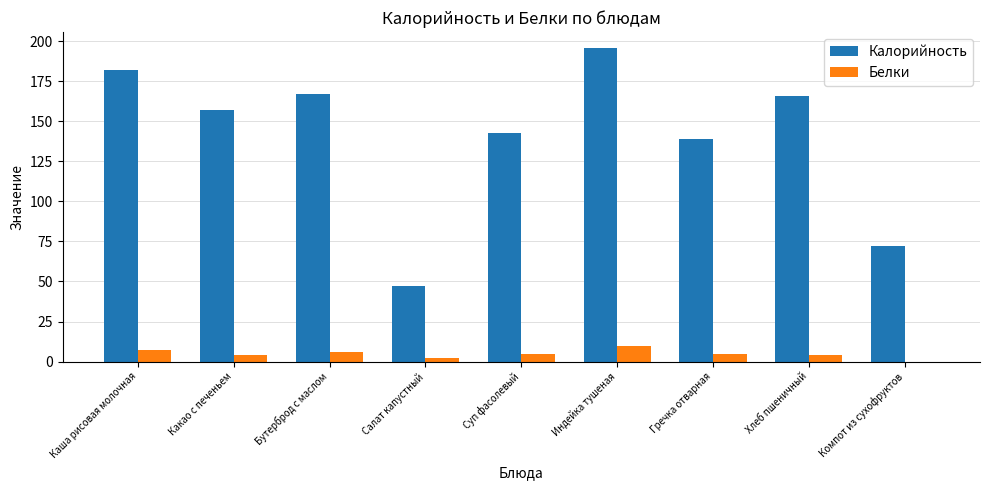

Which series has the largest range (max minus min)?

Калорийность